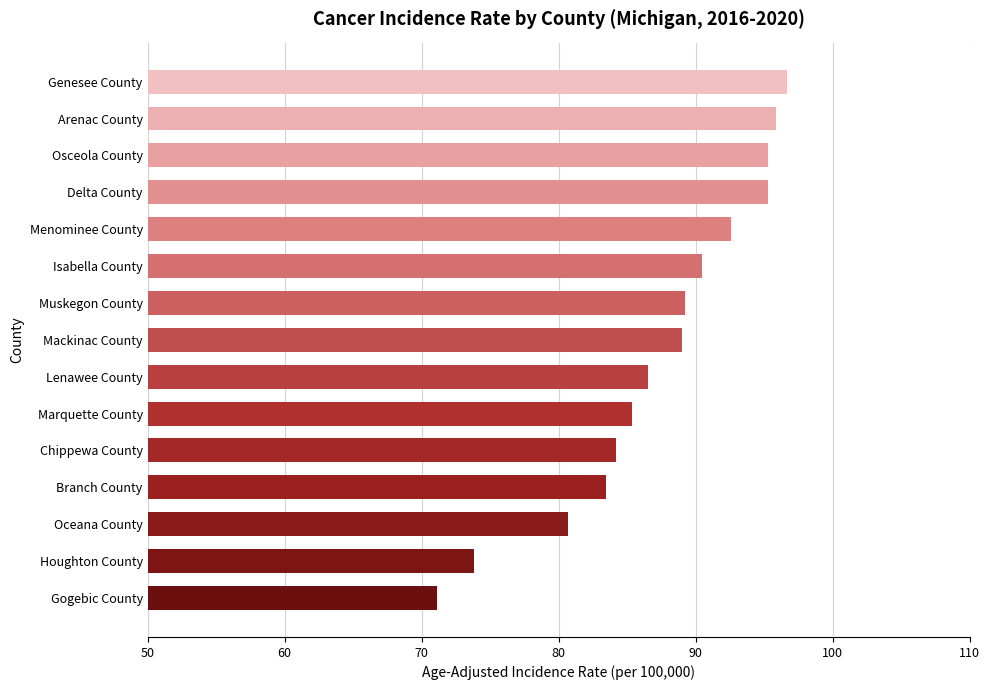

Does the chart contain stacked bars?

No